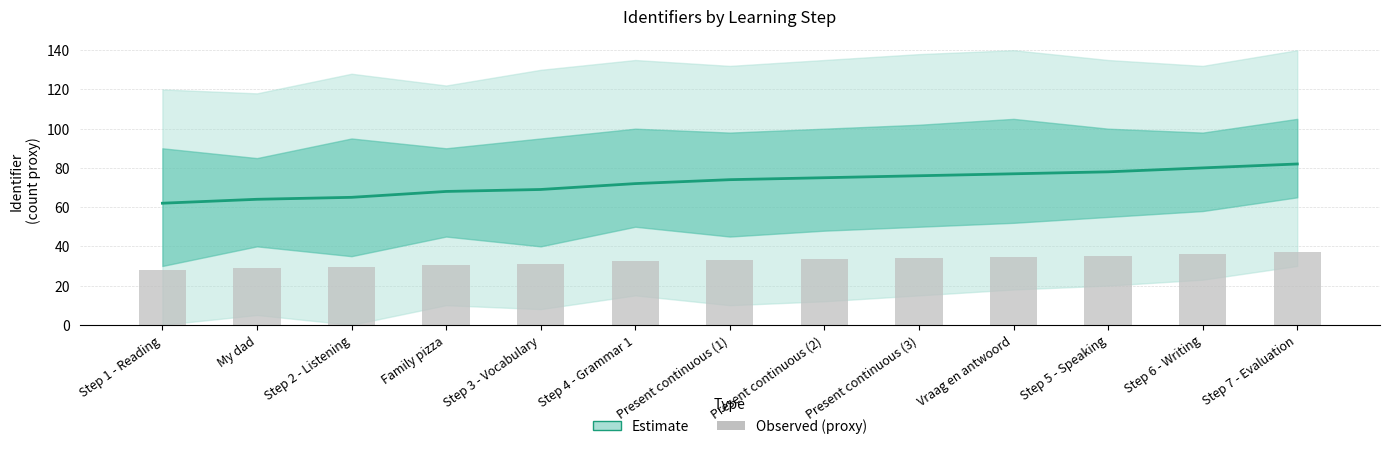

What is the minimum value for Estimate?

62.0